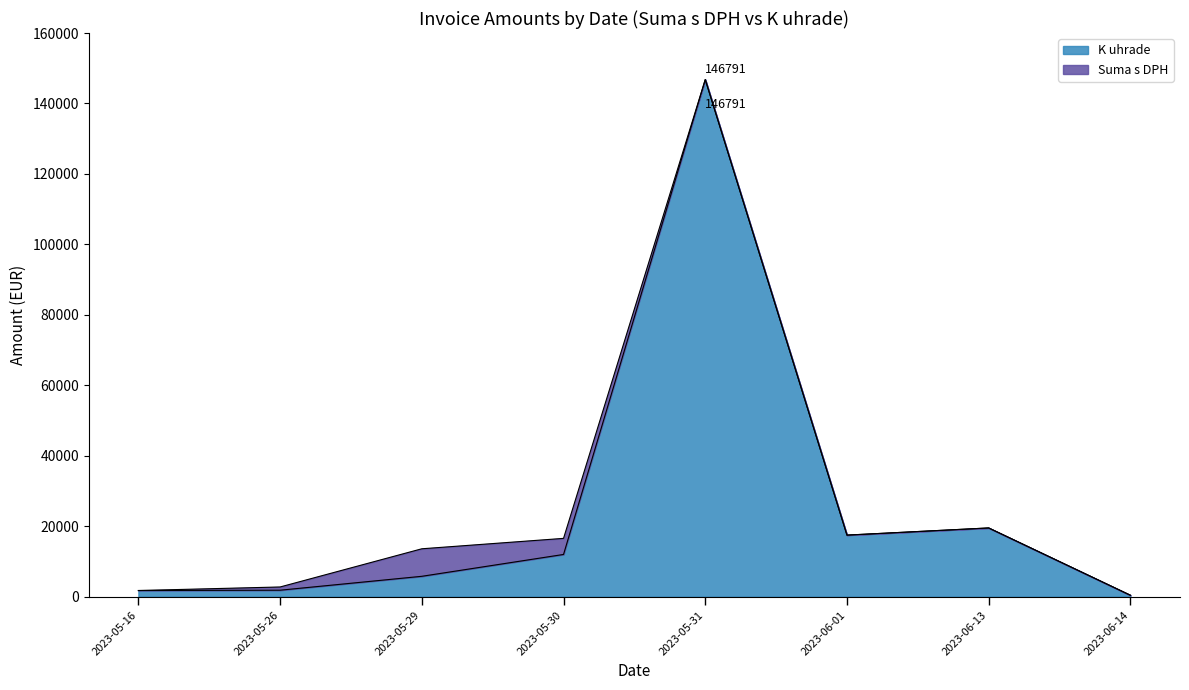

At which category is the sum across all series the highest?

2023-05-31